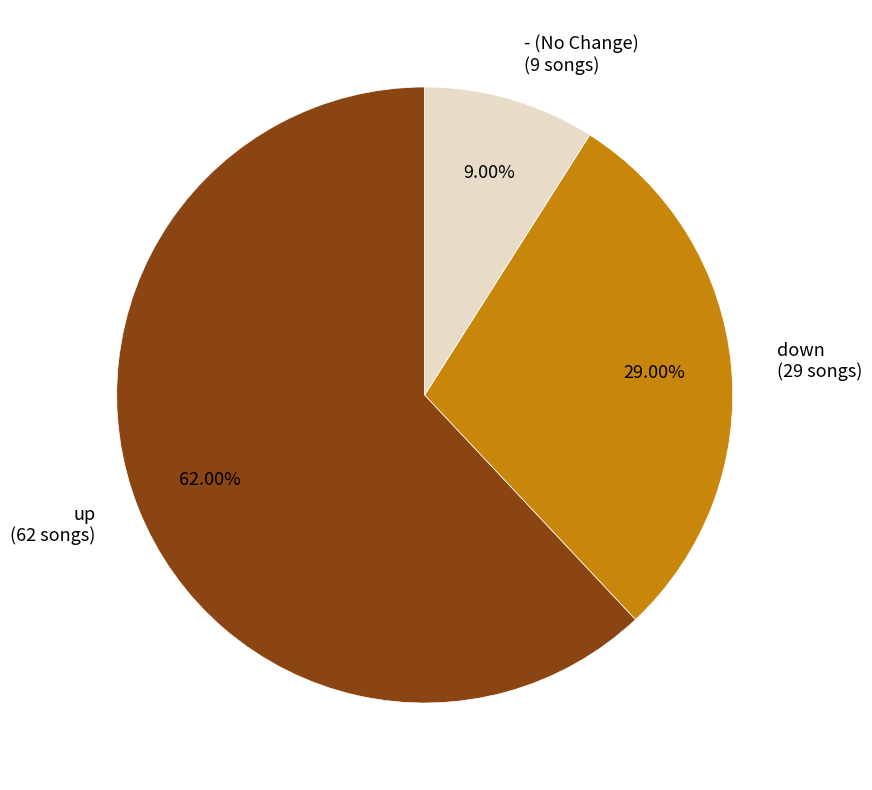

Which category has the biggest portion of the pie?

up